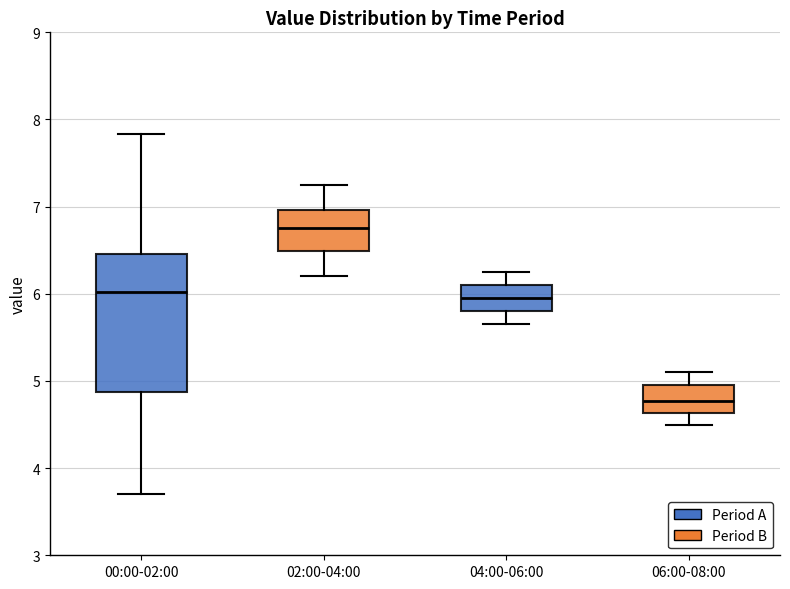

Reading left to right, transcribe this box plot: for each box, give where its median line is, the range the box spans, and where its two whiskers end, as read against the y-axis. The values are not printed on the chart, so give them approximately, as read against the axis.

00:00-02:00: median 6.0, box 4.9 to 6.5, whiskers 3.7 to 7.8
02:00-04:00: median 6.8, box 6.5 to 7.0, whiskers 6.2 to 7.3
04:00-06:00: median 6.0, box 5.8 to 6.1, whiskers 5.7 to 6.3
06:00-08:00: median 4.8, box 4.6 to 5.0, whiskers 4.5 to 5.1